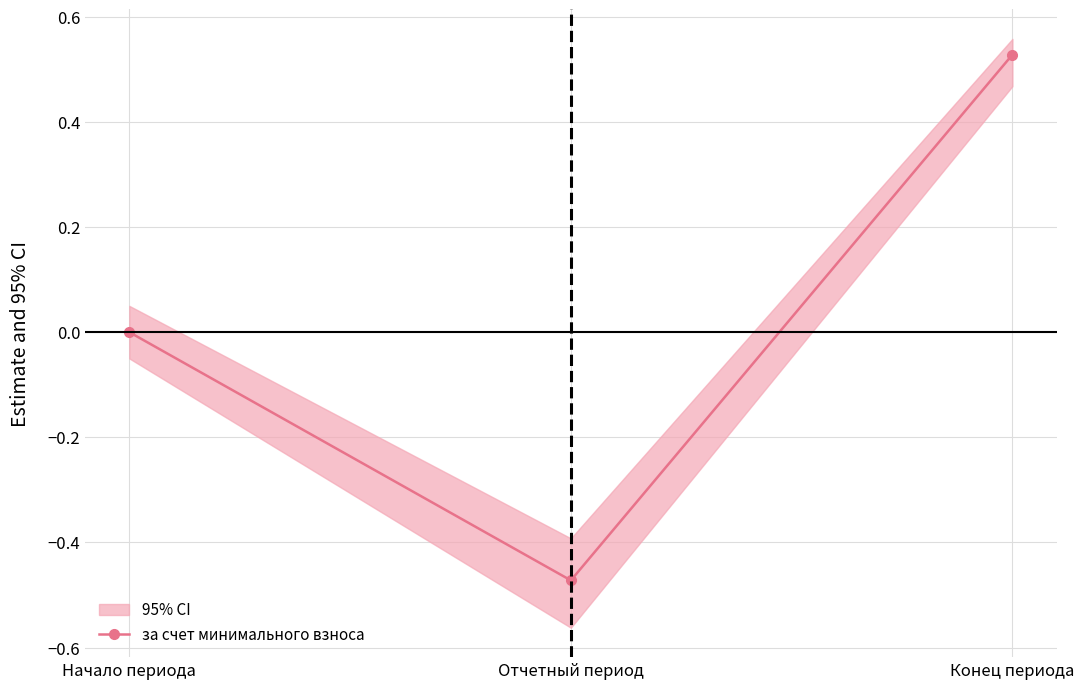

Count the number of values greater than 0.

1